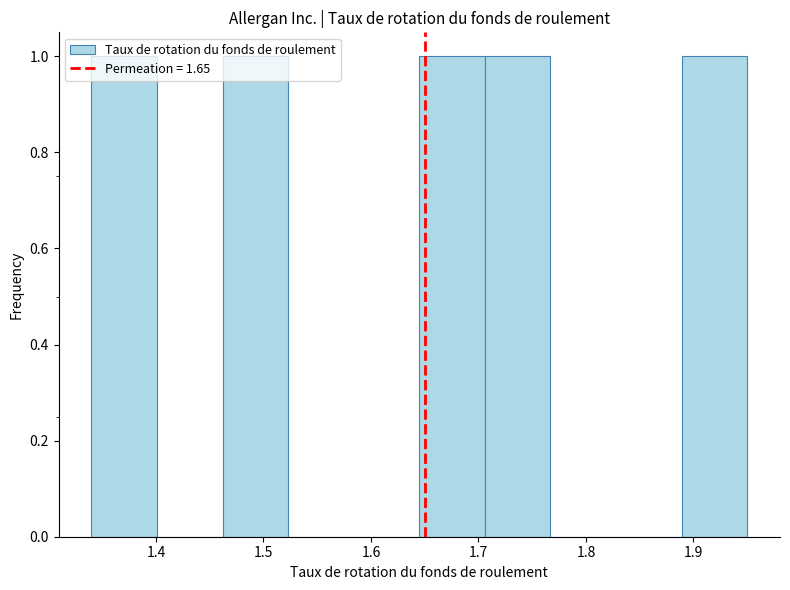

Reading left to right, list every bar in this chart as the range it spans on the x-axis followed by its height. Neither the bar edges nor the heights are printed on the chart, so give them approximately, as read against the axes.

1.340 to 1.401: 1
1.401 to 1.462: 0
1.462 to 1.523: 1
1.523 to 1.584: 0
1.584 to 1.645: 0
1.645 to 1.706: 1
1.706 to 1.767: 1
1.767 to 1.828: 0
1.828 to 1.889: 0
1.889 to 1.950: 1